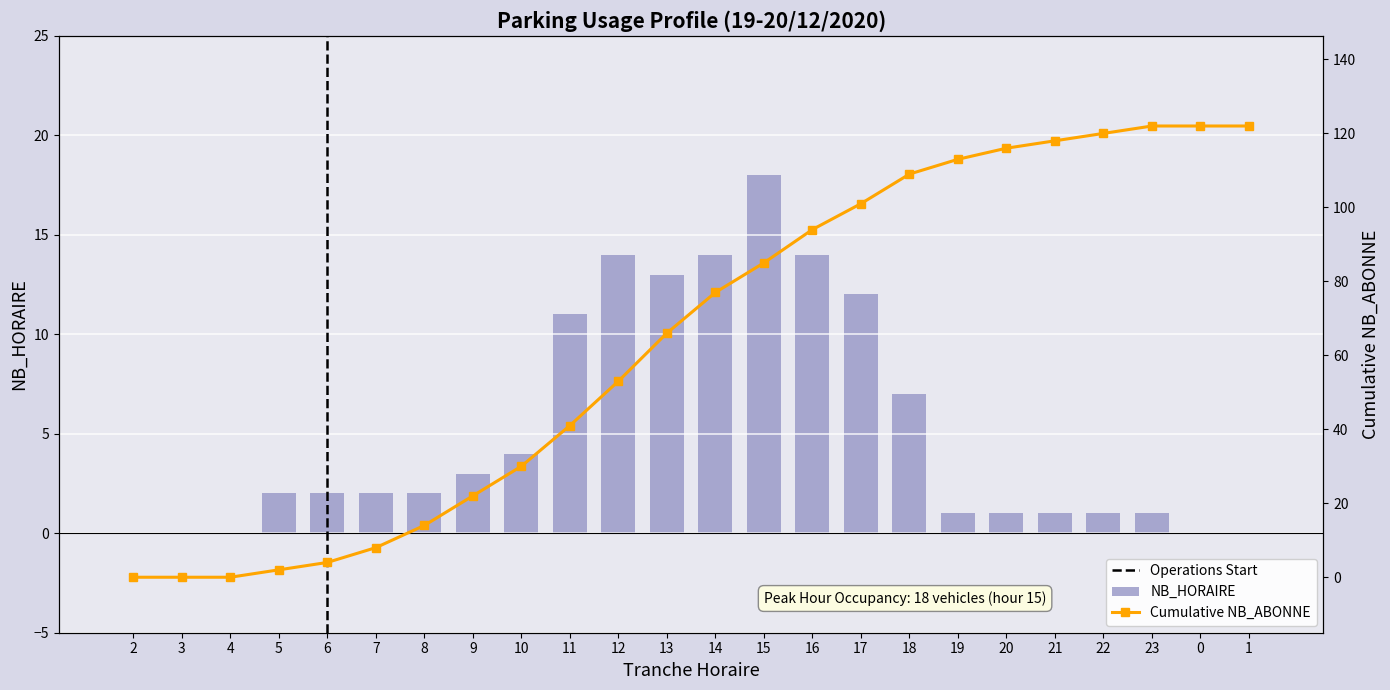

What is the difference between the second highest and minimum values?

14